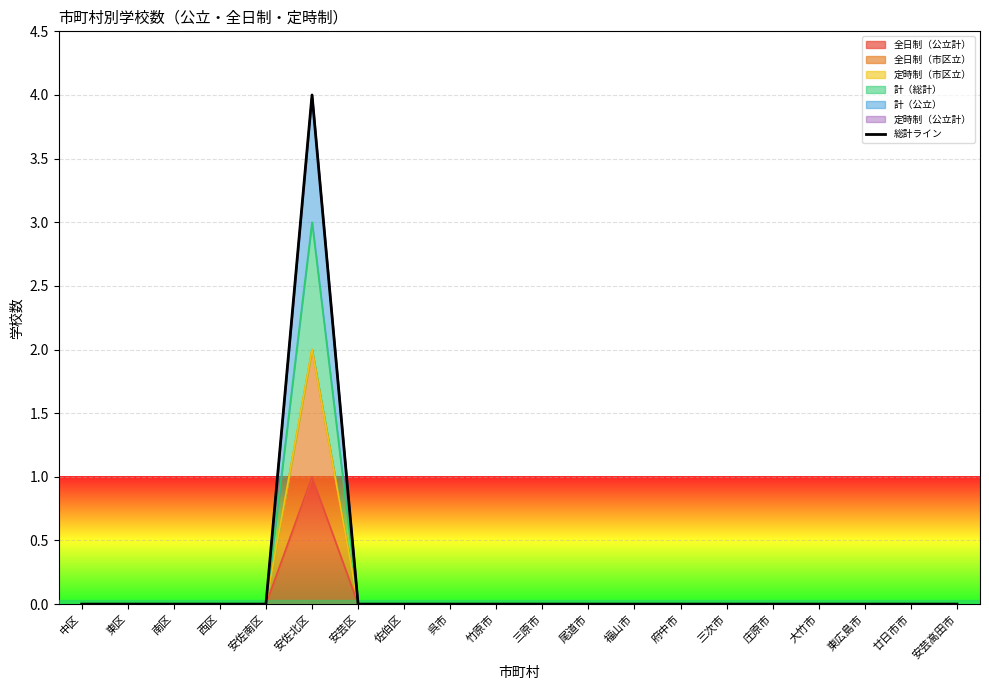

Is it true that the value at 府中市 is 0?

True